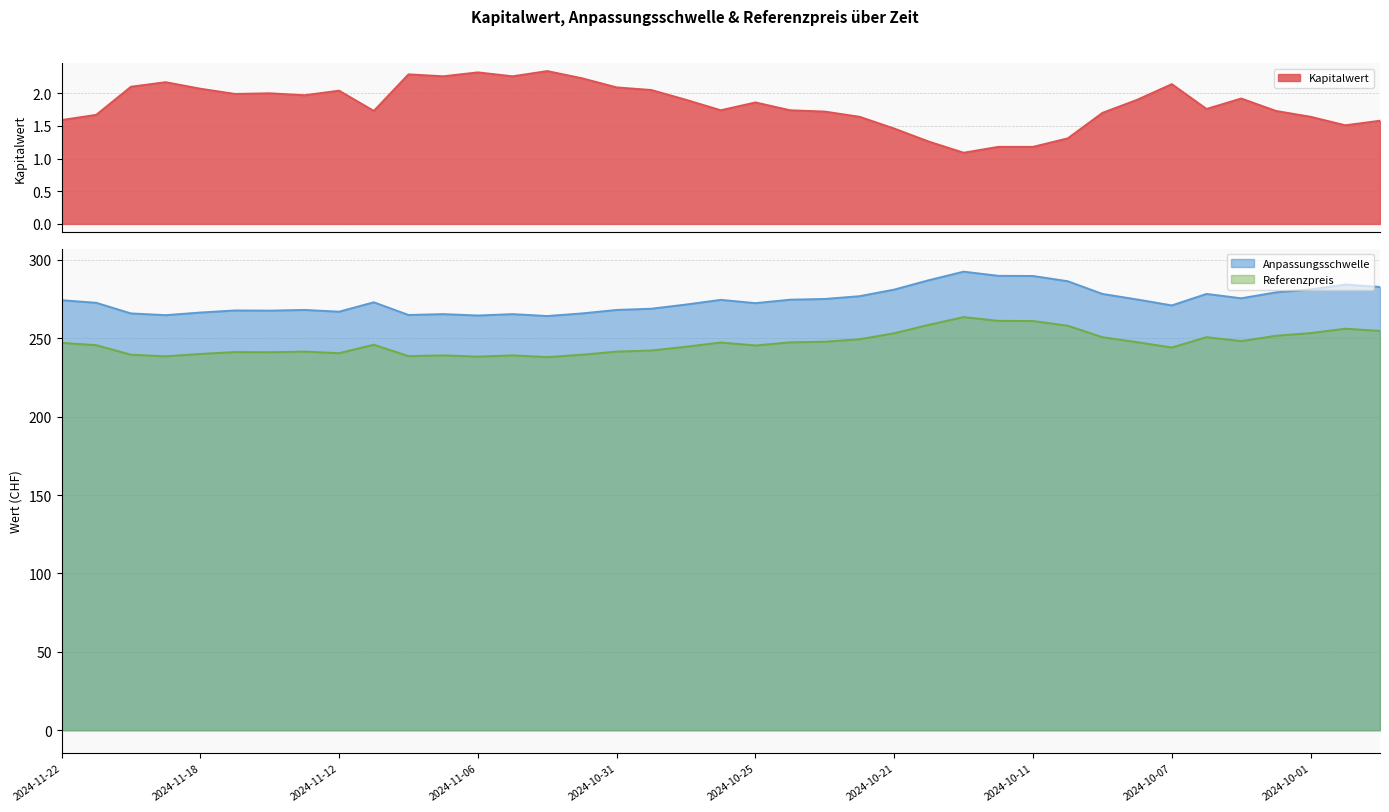

What is the difference between the maximum and second lowest values in the Anpassungsschwelle series?

28.0